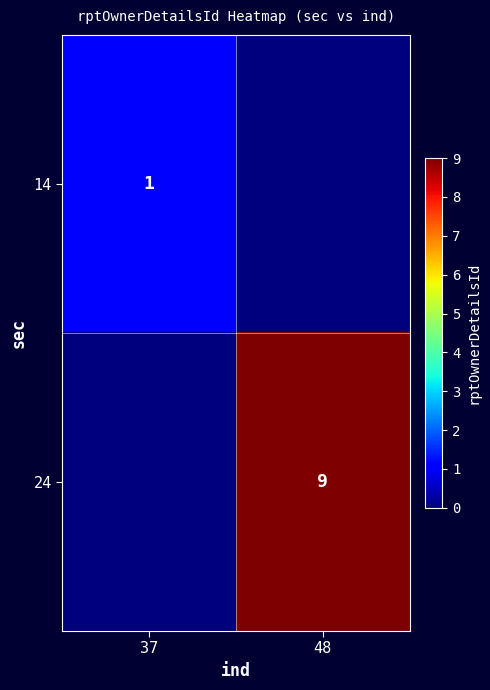

True or false: 14 has a value of 2 at 37.

False